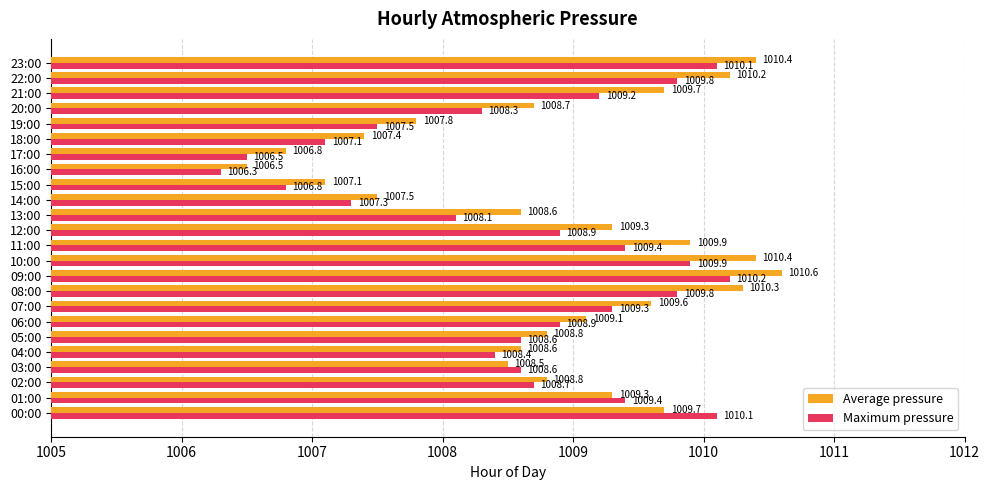

Is it true that Average pressure equals 618.5 at 13:00?

False